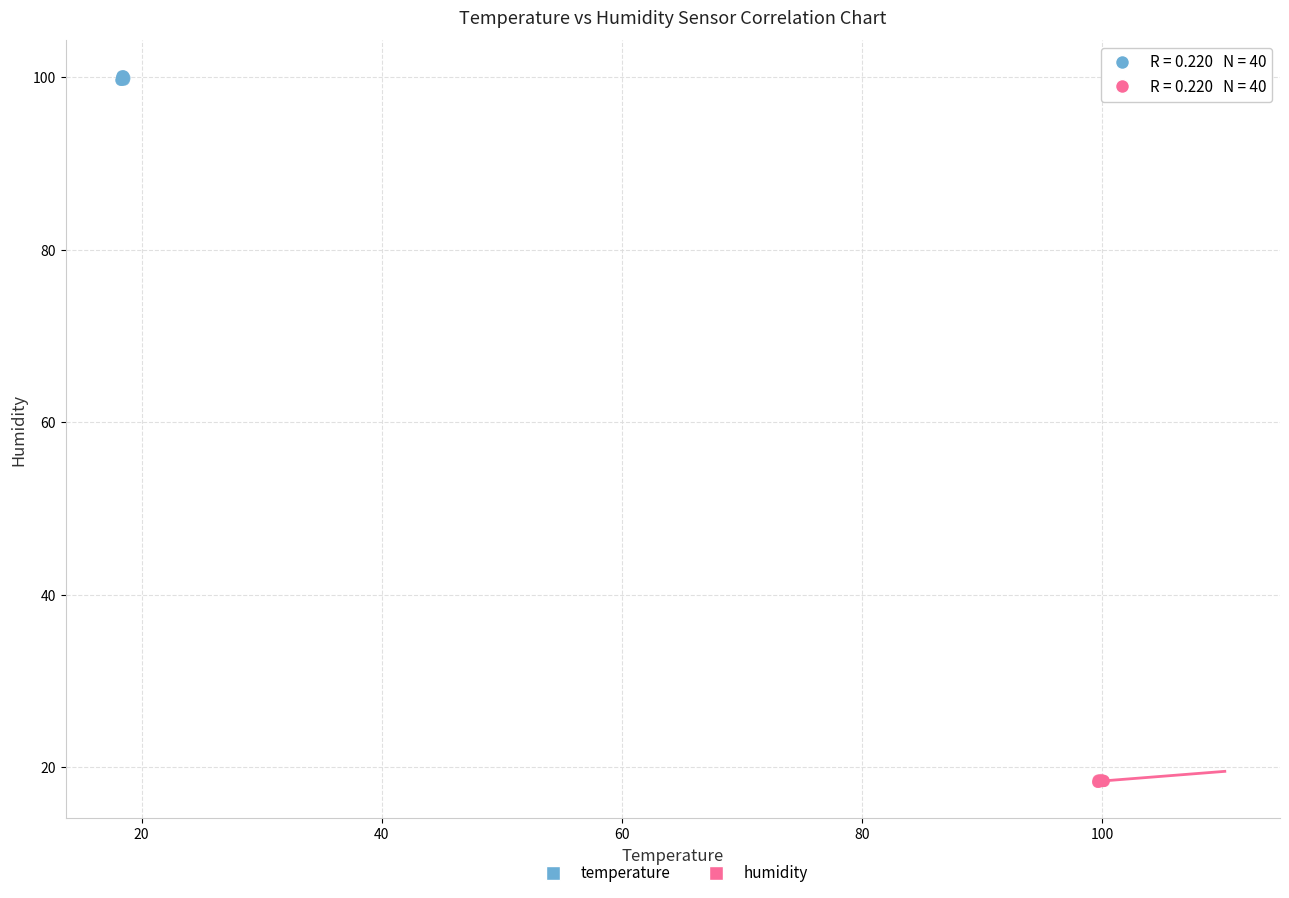

Which series reaches the minimum Y coordinate?

humidity